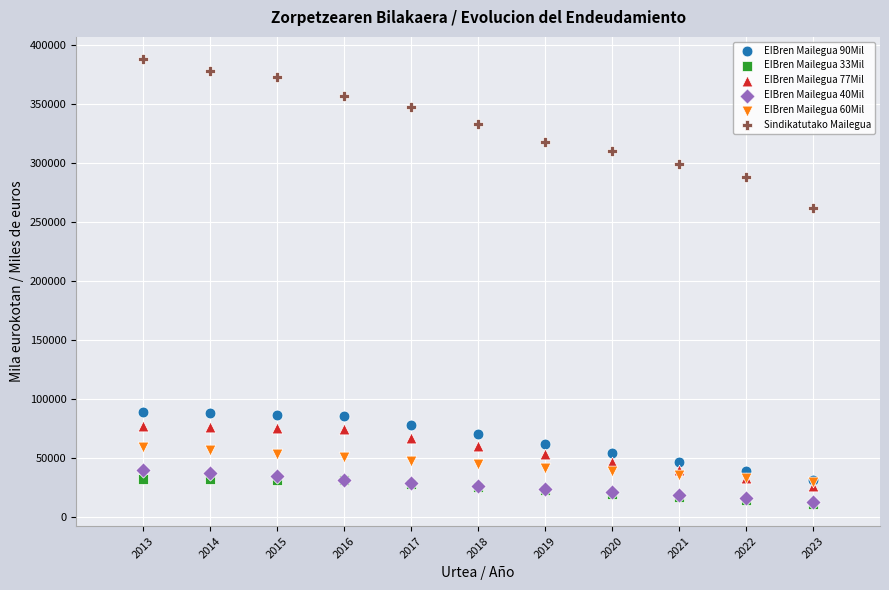

What are all the series names shown in the legend?

EIBren Mailegua 90Mil, EIBren Mailegua 33Mil, EIBren Mailegua 77Mil, EIBren Mailegua 40Mil, EIBren Mailegua 60Mil, Sindikatutako Mailegua